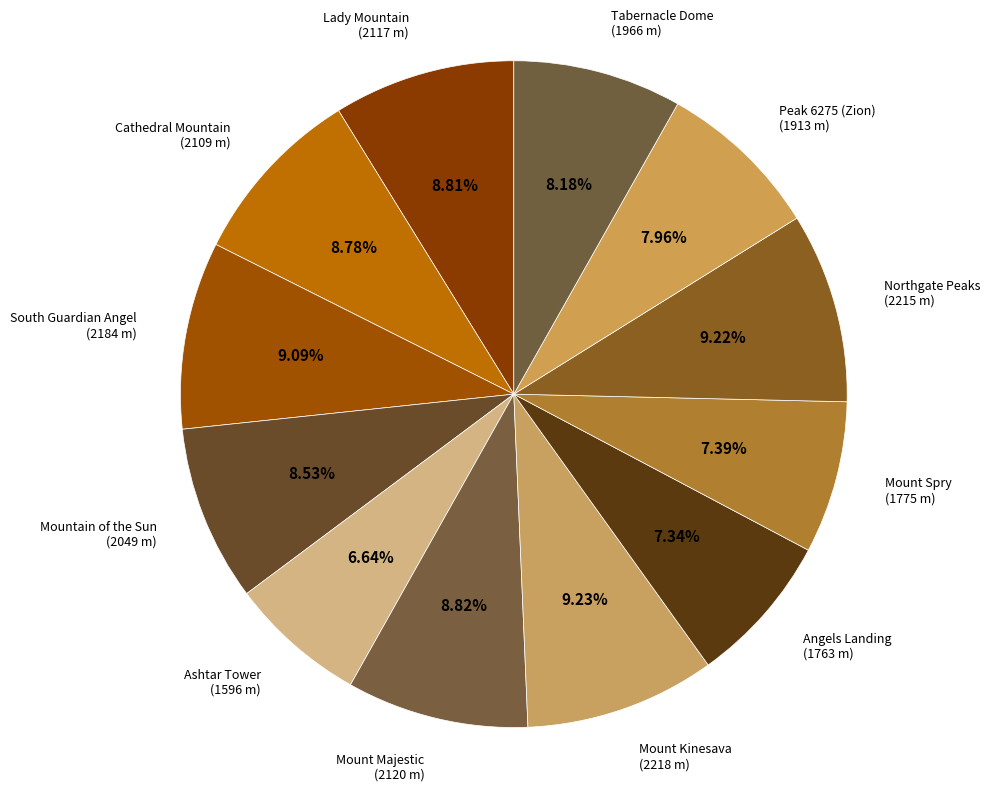

Is it true that Cathedral Mountain is 9% of the pie?

True